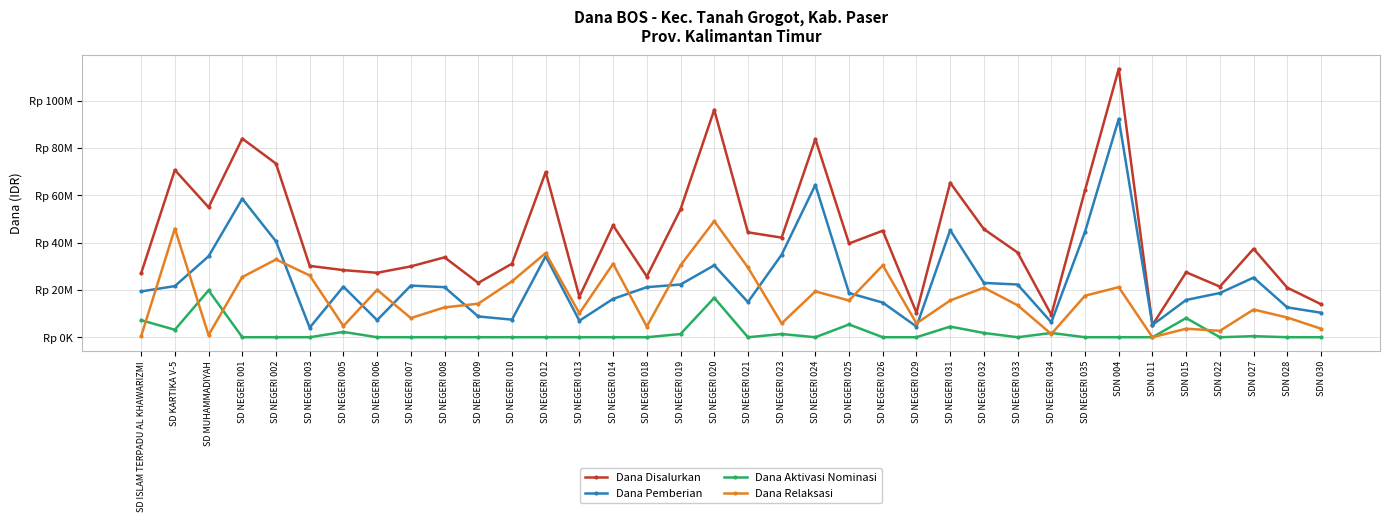

List the labels in order of Dana Relaksasi value, largest first.

SD NEGERI 020, SD KARTIKA V-5, SD NEGERI 012, SD NEGERI 002, SD NEGERI 014, SD NEGERI 019, SD NEGERI 026, SD NEGERI 021, SD NEGERI 003, SD NEGERI 001, SD NEGERI 010, SDN 004, SD NEGERI 032, SD NEGERI 006, SD NEGERI 024, SD NEGERI 035, SD NEGERI 025, SD NEGERI 031, SD NEGERI 009, SD NEGERI 033, SD NEGERI 008, SDN 027, SD NEGERI 013, SDN 028, SD NEGERI 007, SD NEGERI 023, SD NEGERI 029, SD NEGERI 005, SD NEGERI 018, SDN 015, SDN 030, SDN 022, SD NEGERI 034, SD MUHAMMADIYAH, SD ISLAM TERPADU AL KHAWARIZMI, SDN 011